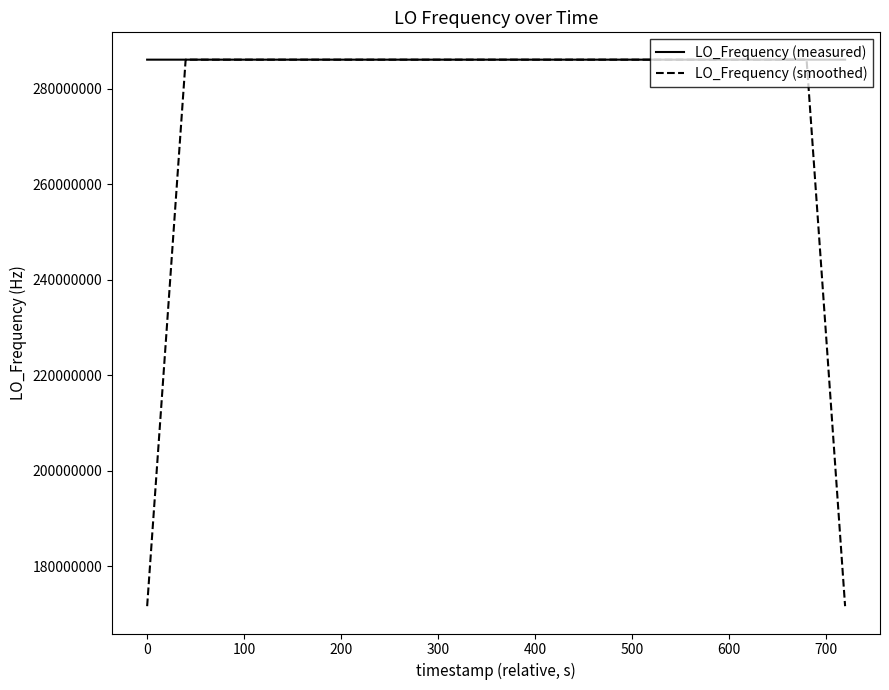

Rank the series by their average value, from highest to lowest.

LO_Frequency (measured), LO_Frequency (smoothed)